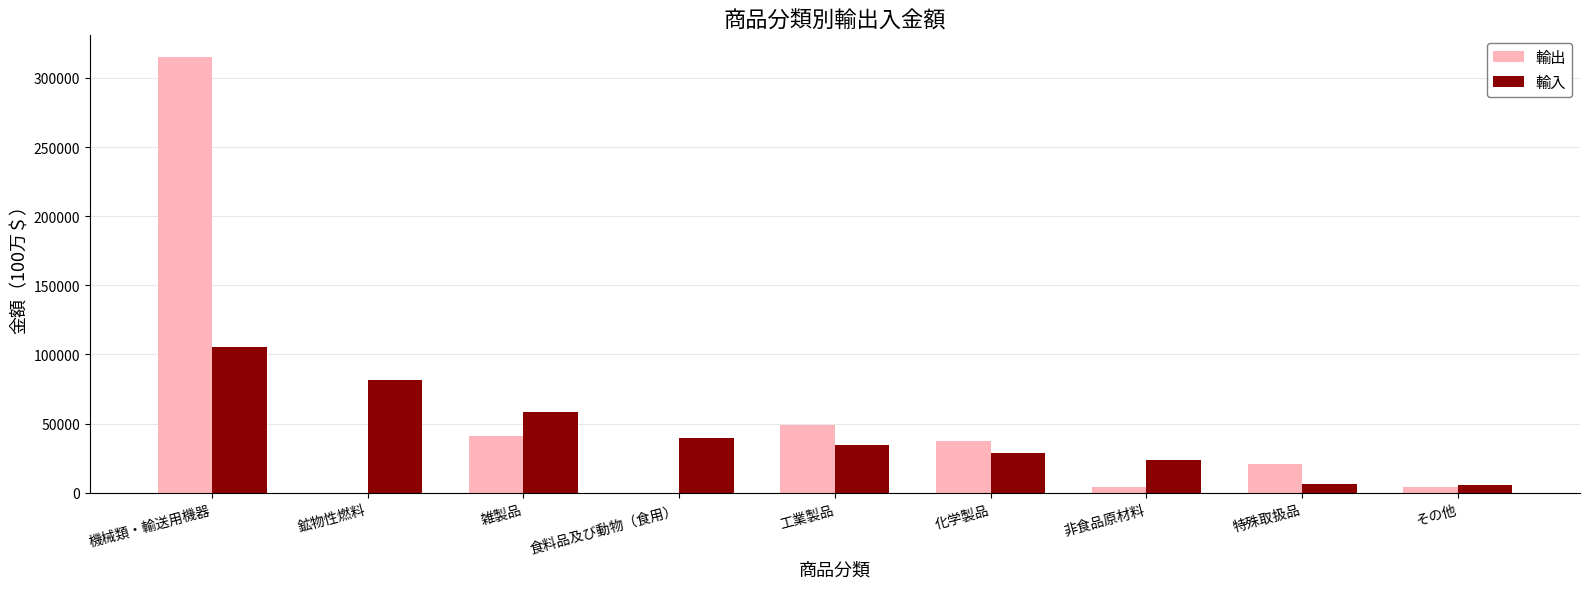

Which series has the largest total across all categories?

輸出